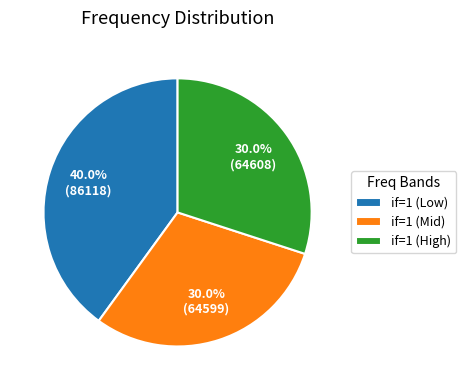

Does any single category account for the majority?

No